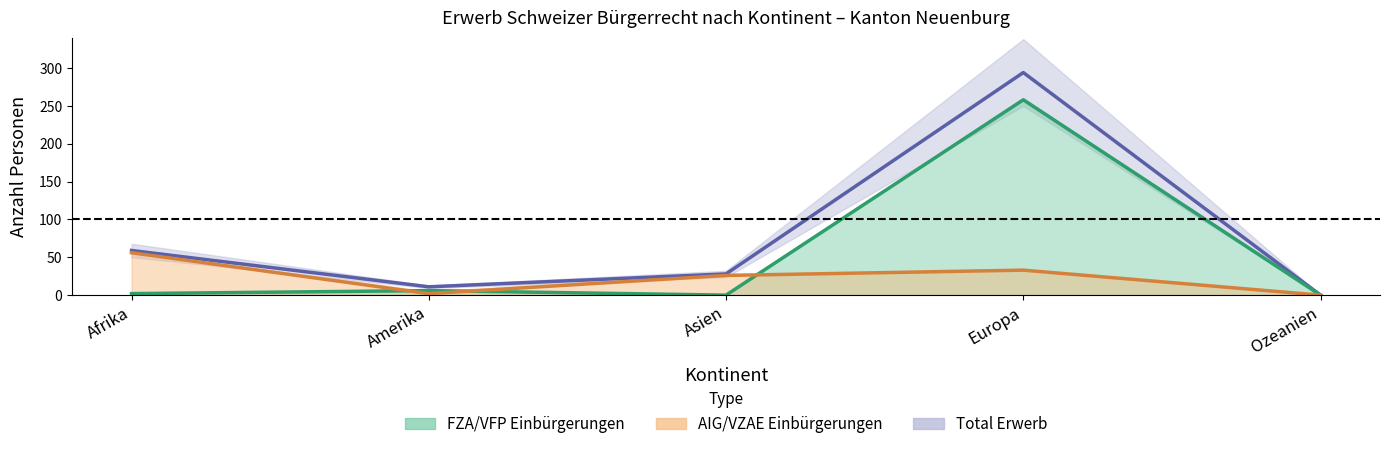

True or false: FZA/VFP Einbürgerungen and Total Erwerb intersect in this chart.

False